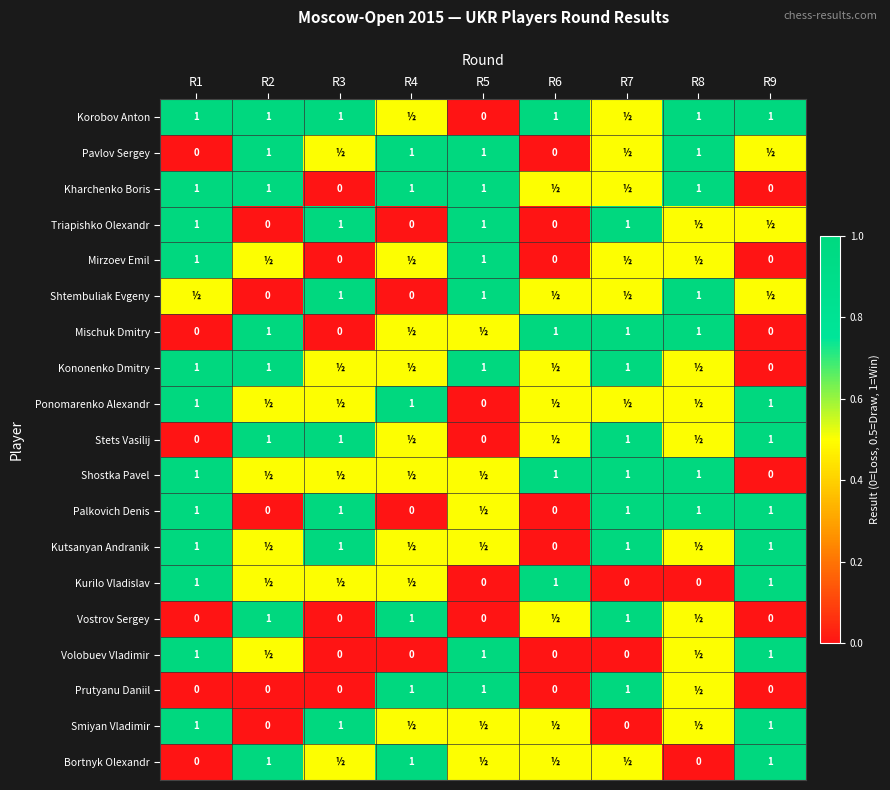

What is the sum of the Kononenko Dmitry values at R2 and R7?

2.0